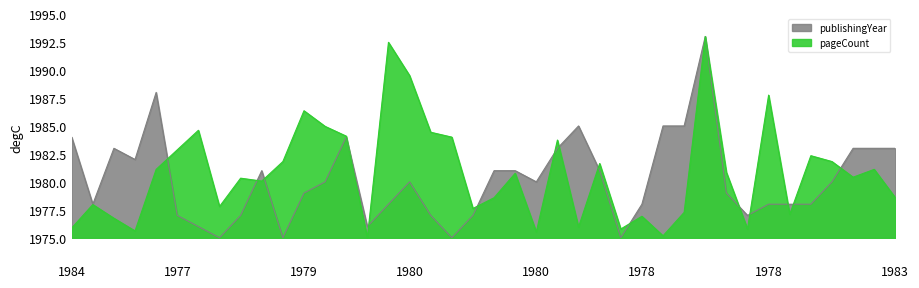

What is the difference between the maximum and minimum values in the pageCount series?

18.0